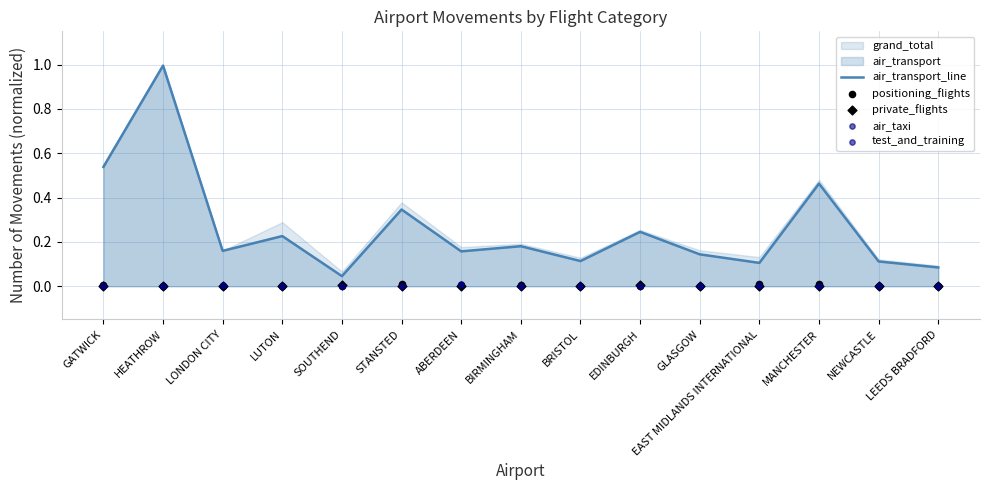

At how many categories does at least one series exceed 0?

15